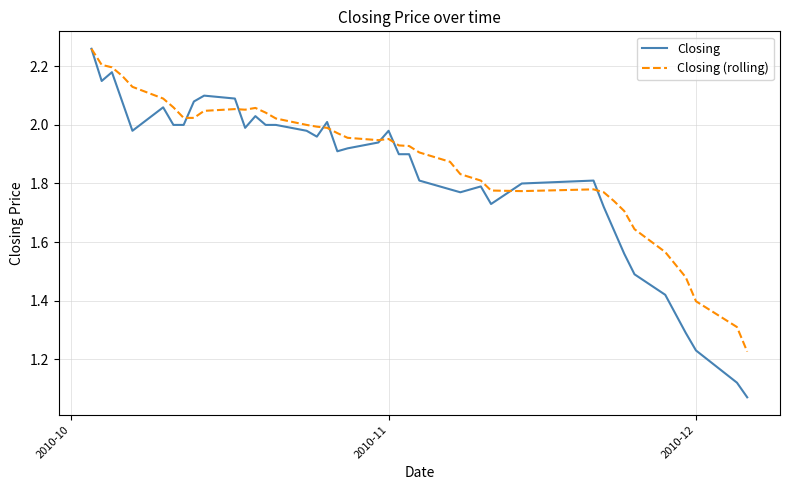

Which series has the widest spread of values?

Closing